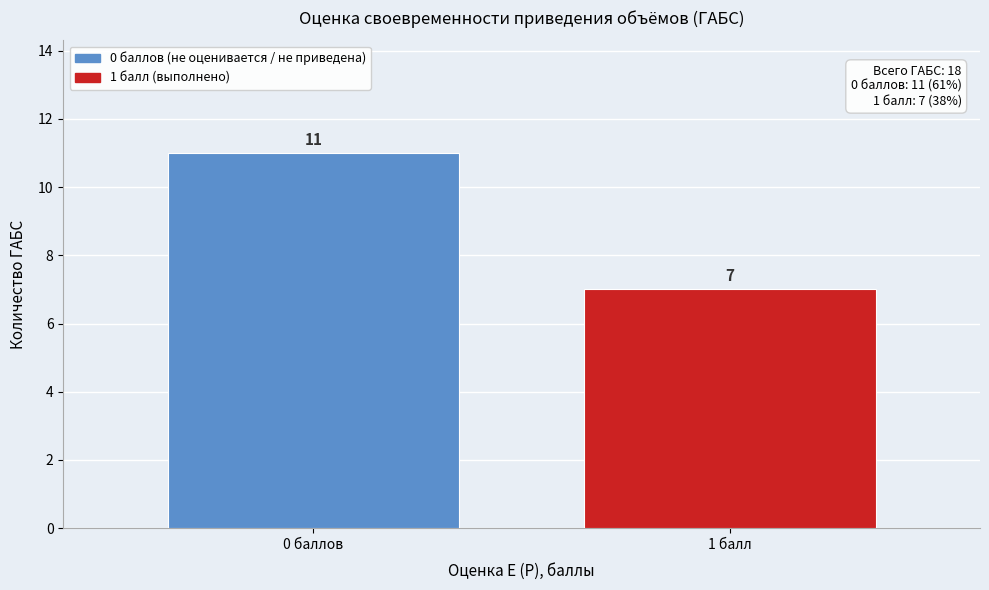

Reading left to right, transcribe all the data shown in this chart.

0 баллов=11	1 балл=7